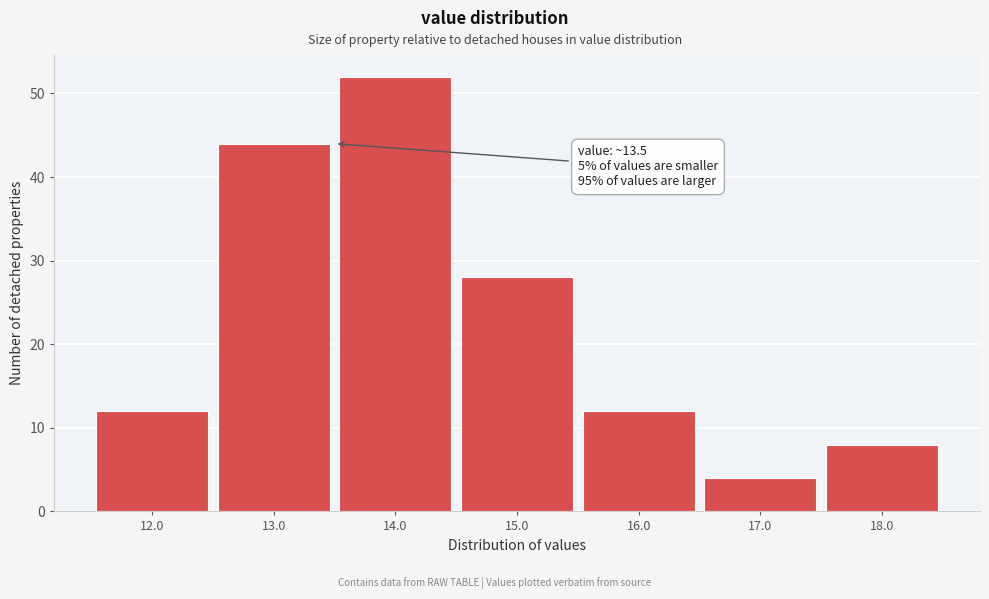

Which range on the x-axis has the tallest bar?

13.5 to 14.5